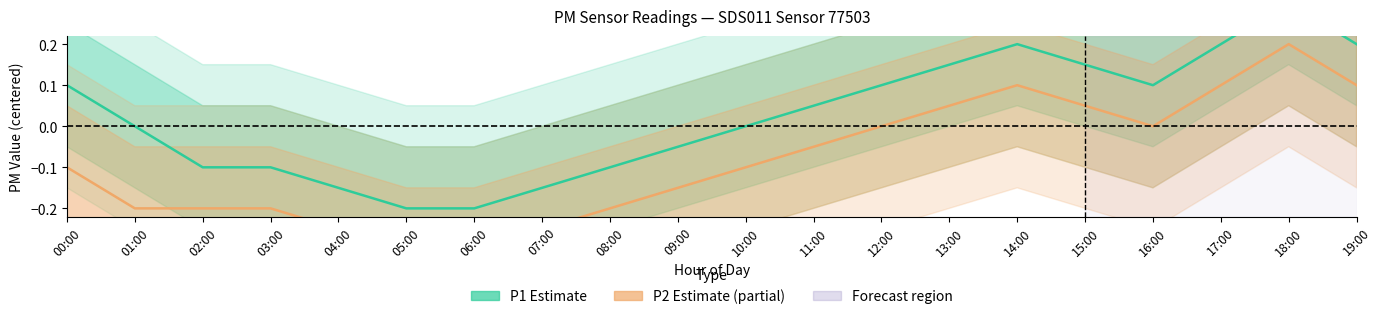

What is the highest value of the P2 (Partial Estimate) series?

0.2